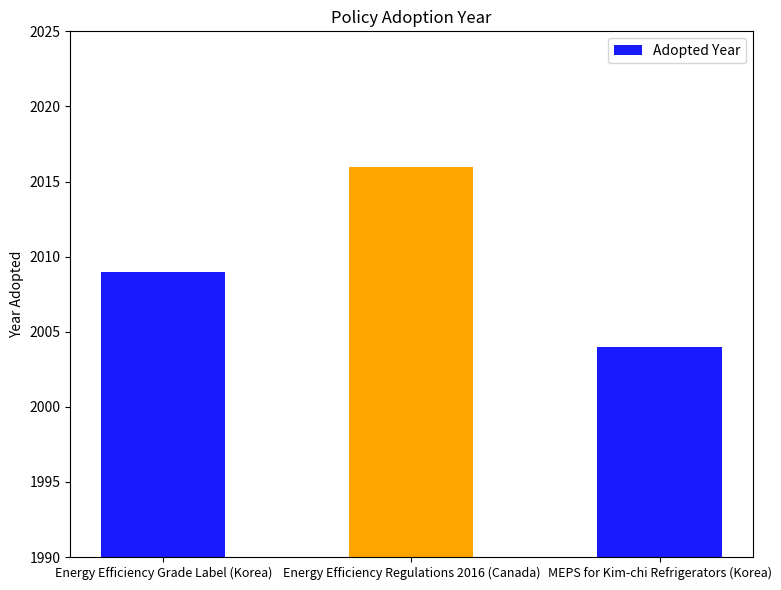

Rank the categories by value from highest to lowest.

Energy Efficiency Regulations 2016 (Canada), Energy Efficiency Grade Label (Korea), MEPS for Kim-chi Refrigerators (Korea)